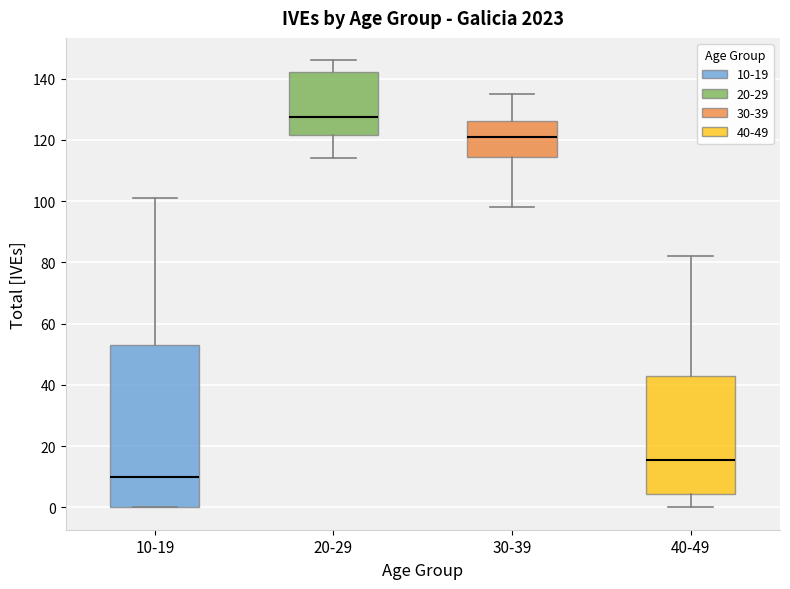

Comparing the boxes themselves (not the whiskers), which one is the tallest?

10-19